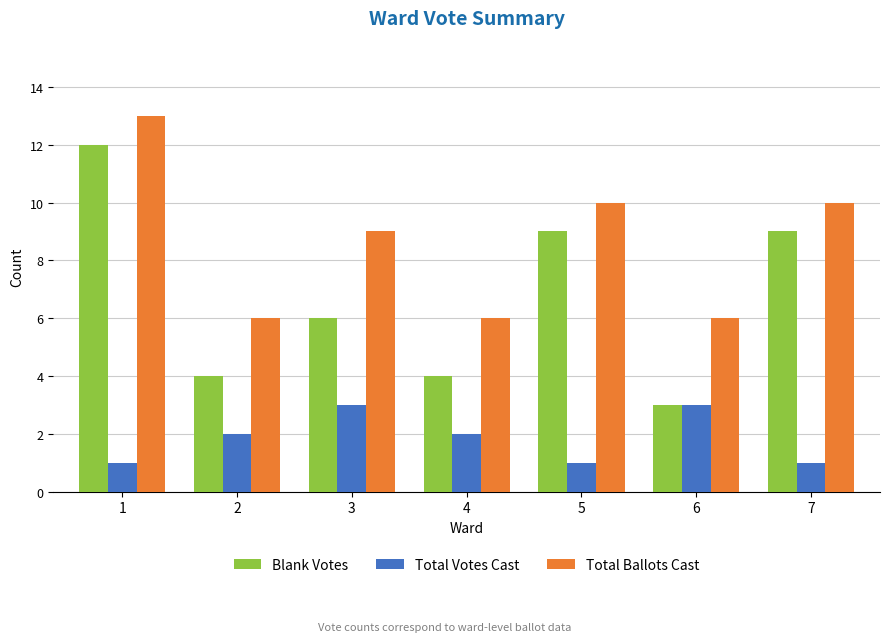

What is the minimum value for Total Ballots Cast?

6